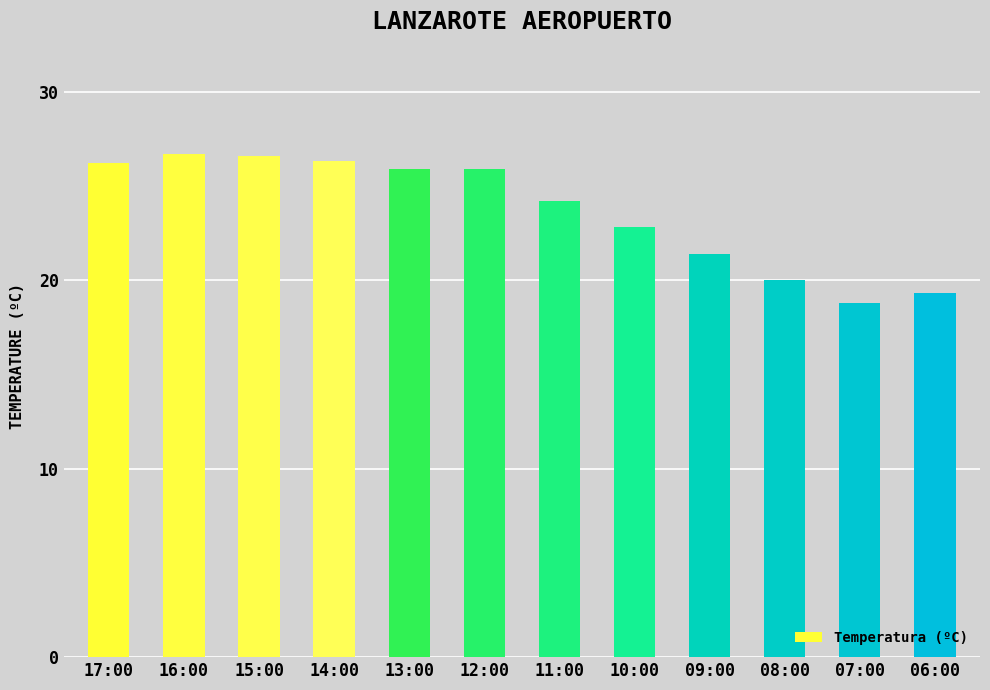

What is the difference between the maximum and second lowest values?

7.4